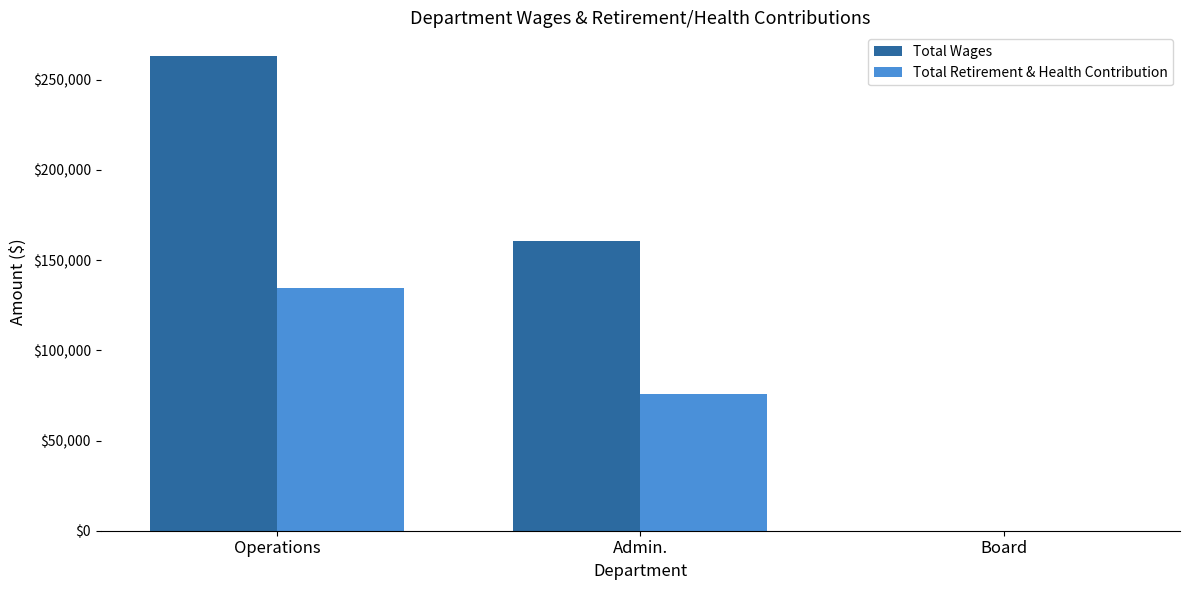

Reading left to right, transcribe all the data shown in this chart.

Total Wages: 263060	160486	0
Total Retirement & Health Contribution: 134287	75952	0